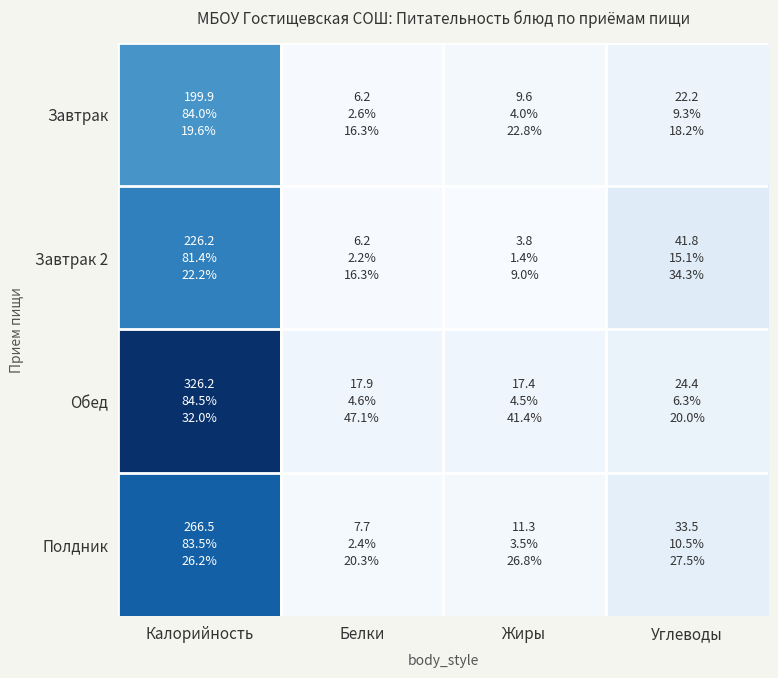

How many distinct data groups are displayed?

4